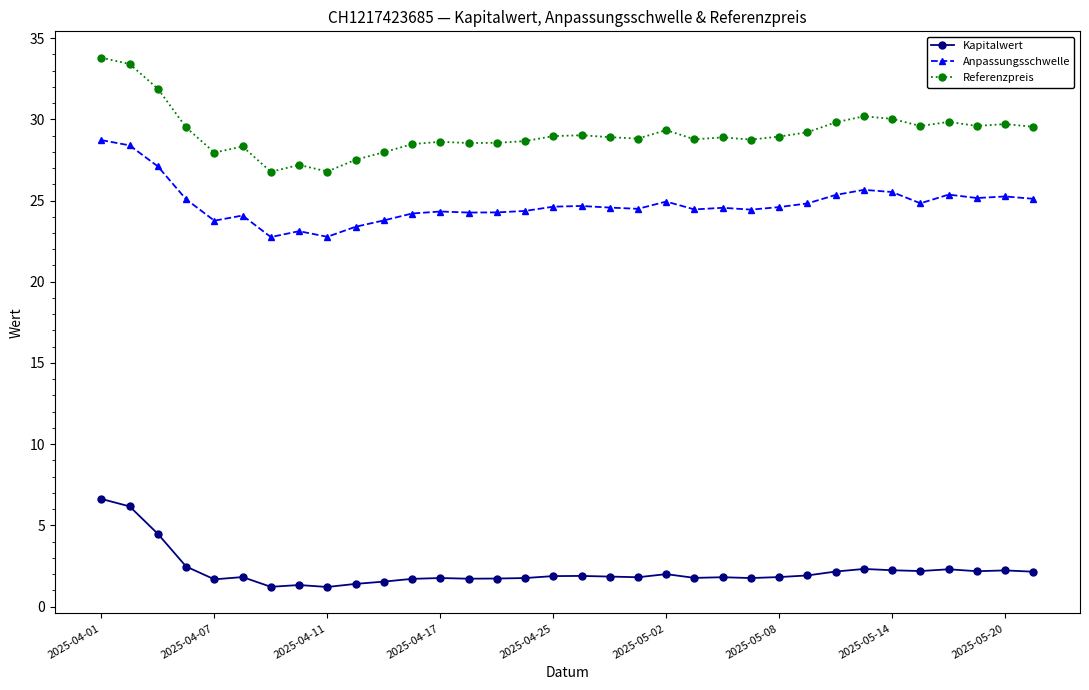

True or false: Anpassungsschwelle and Kapitalwert cross at least once.

False